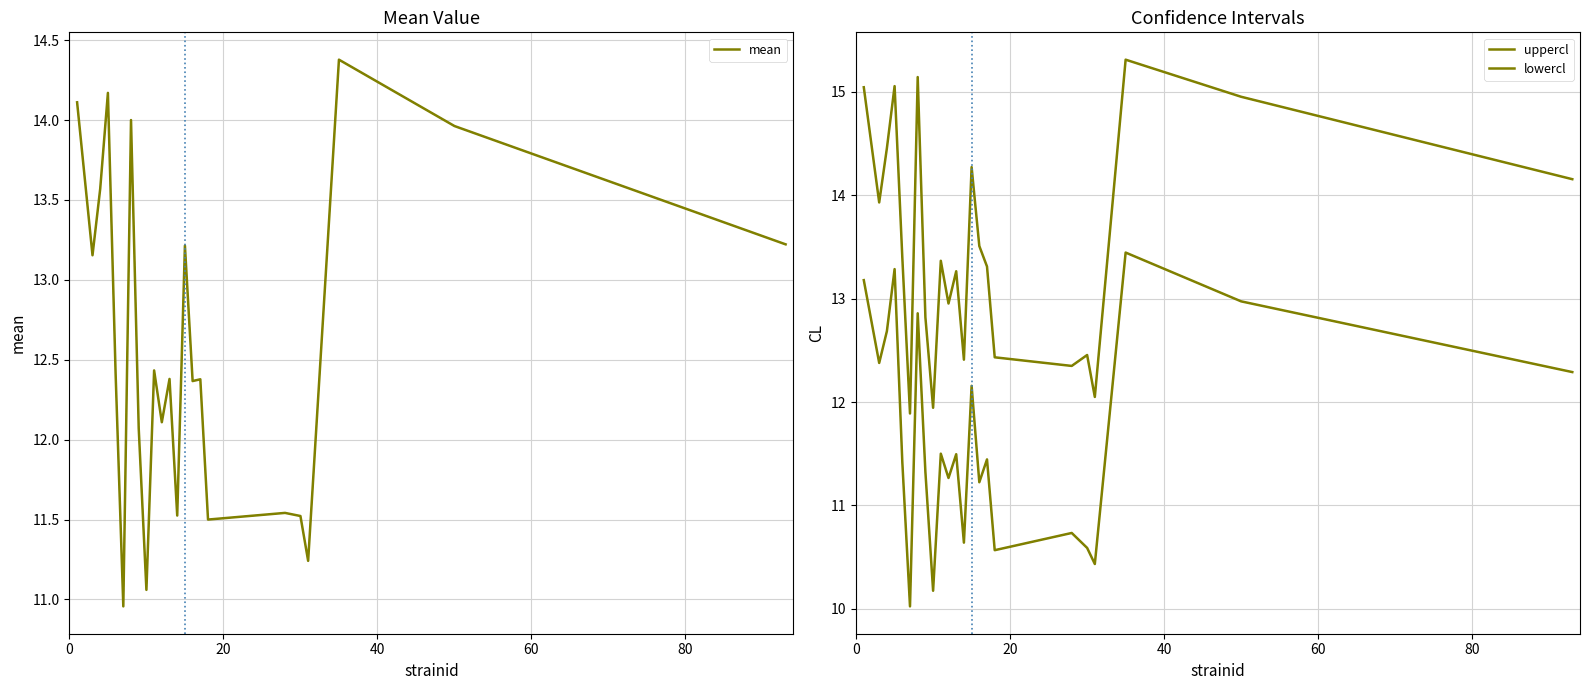

How many lines are shown in the chart?

3